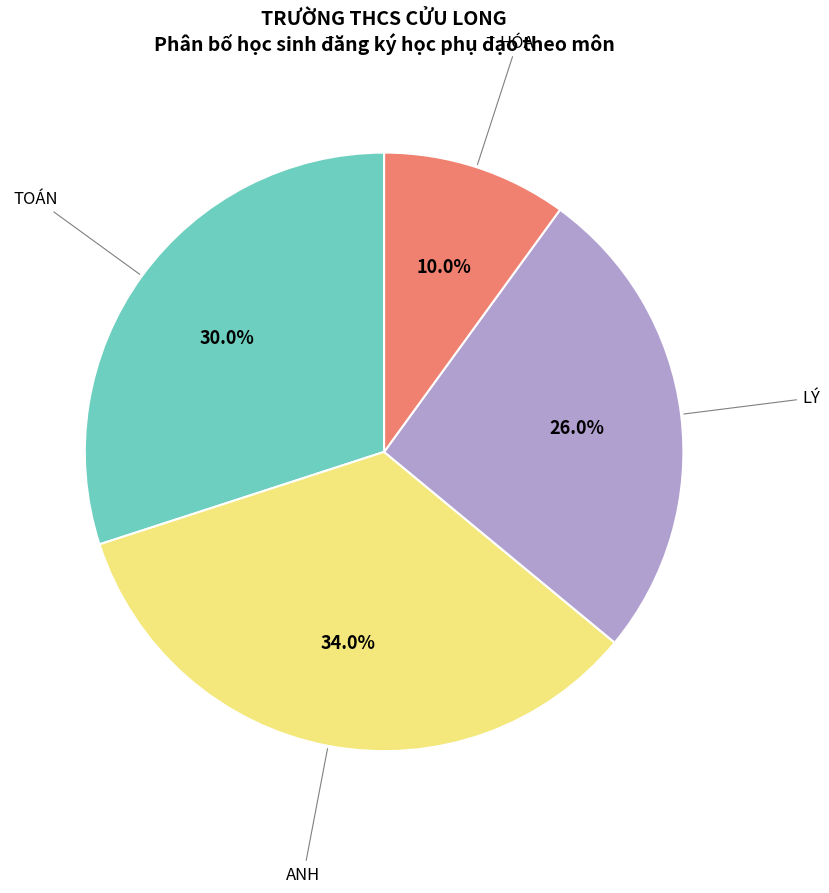

Count the number of slices in the pie.

4